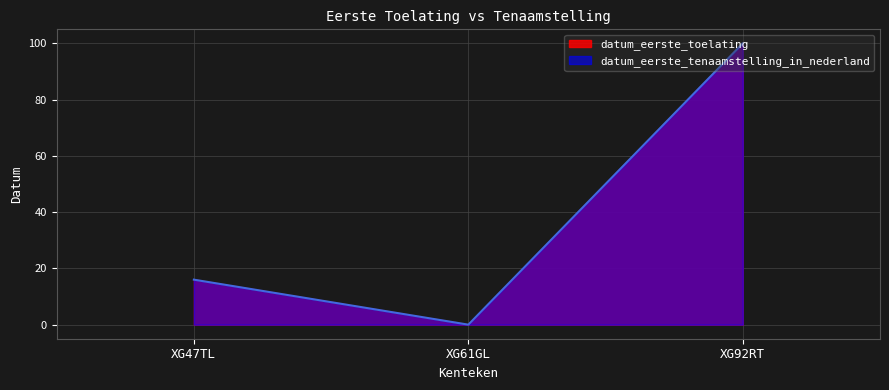

Which series has the largest range (max minus min)?

datum_eerste_toelating